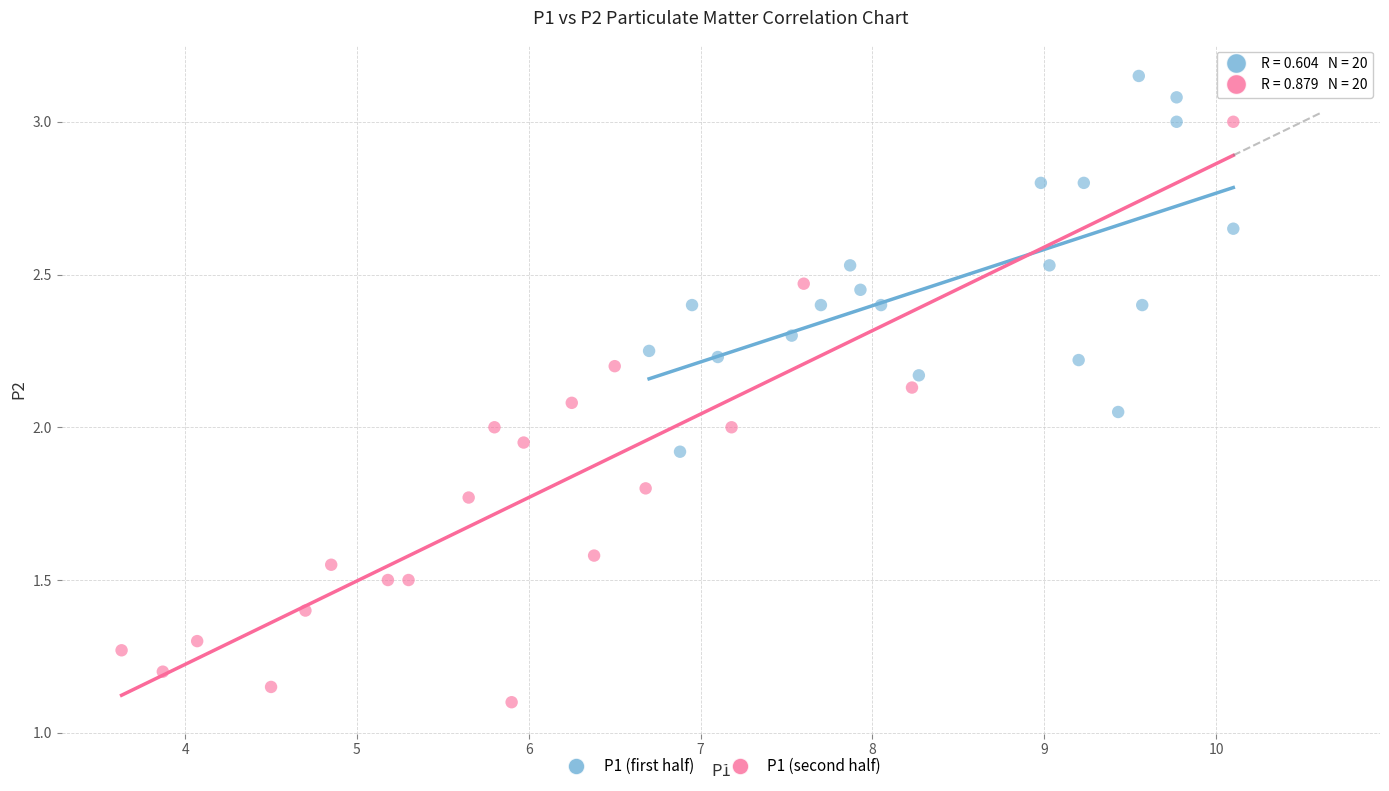

What are all the series names shown in the legend?

P1 (first half), P1 (second half)